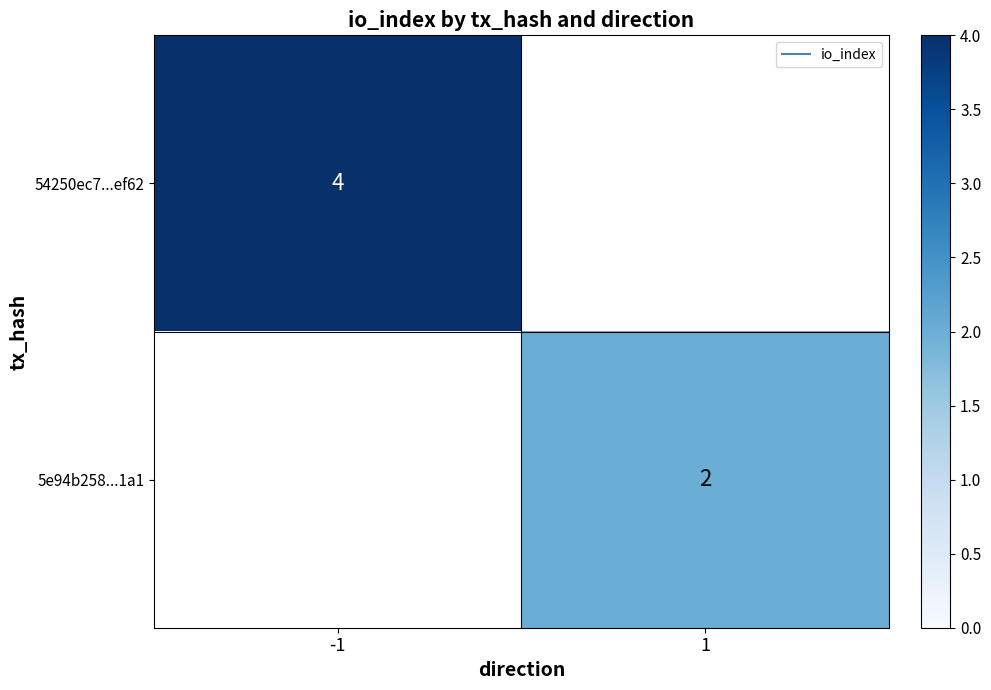

What is the minimum value shown in the chart?

2.0